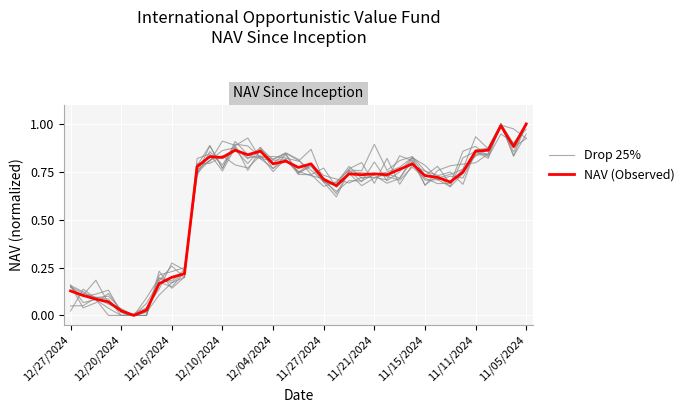

True or false: NAV (Observed) has more than 1 points higher than both neighbors.

True